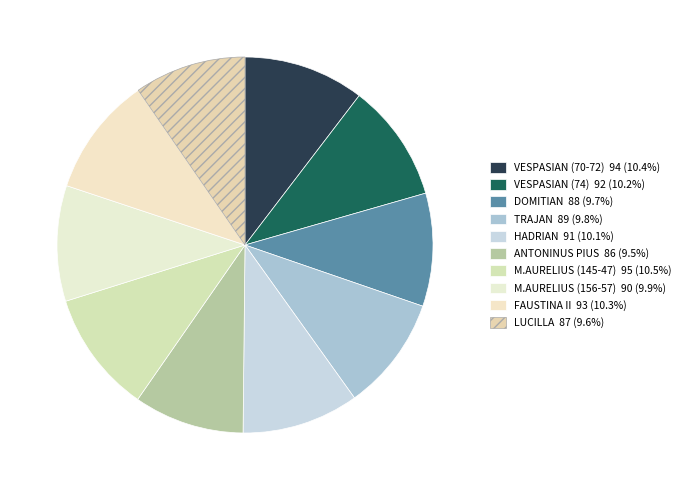

Does TRAJAN account for over 50% of the chart?

No